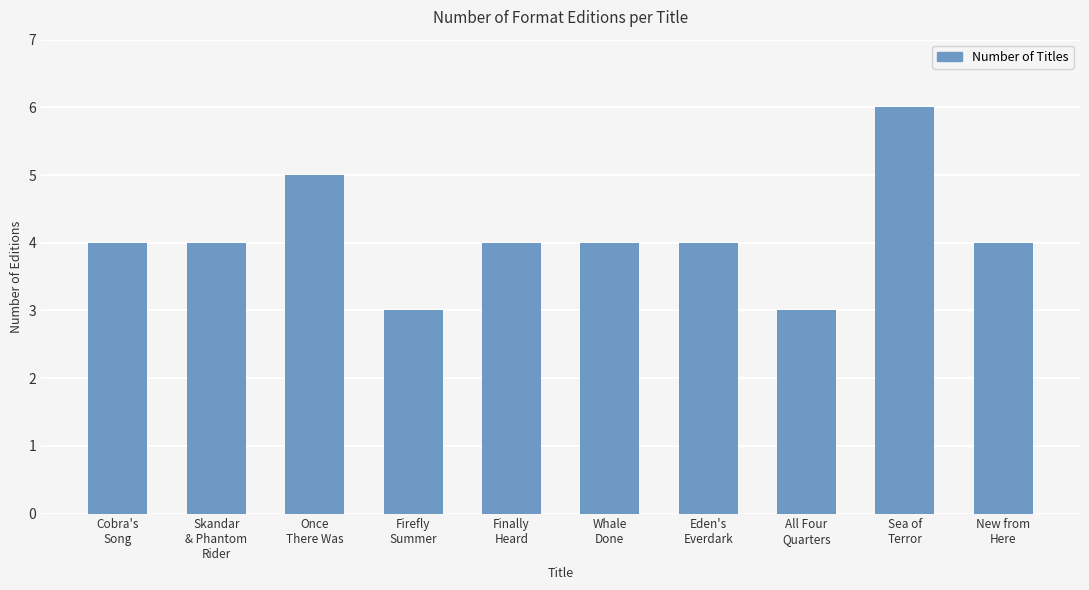

What is the difference between the second highest and minimum values?

2